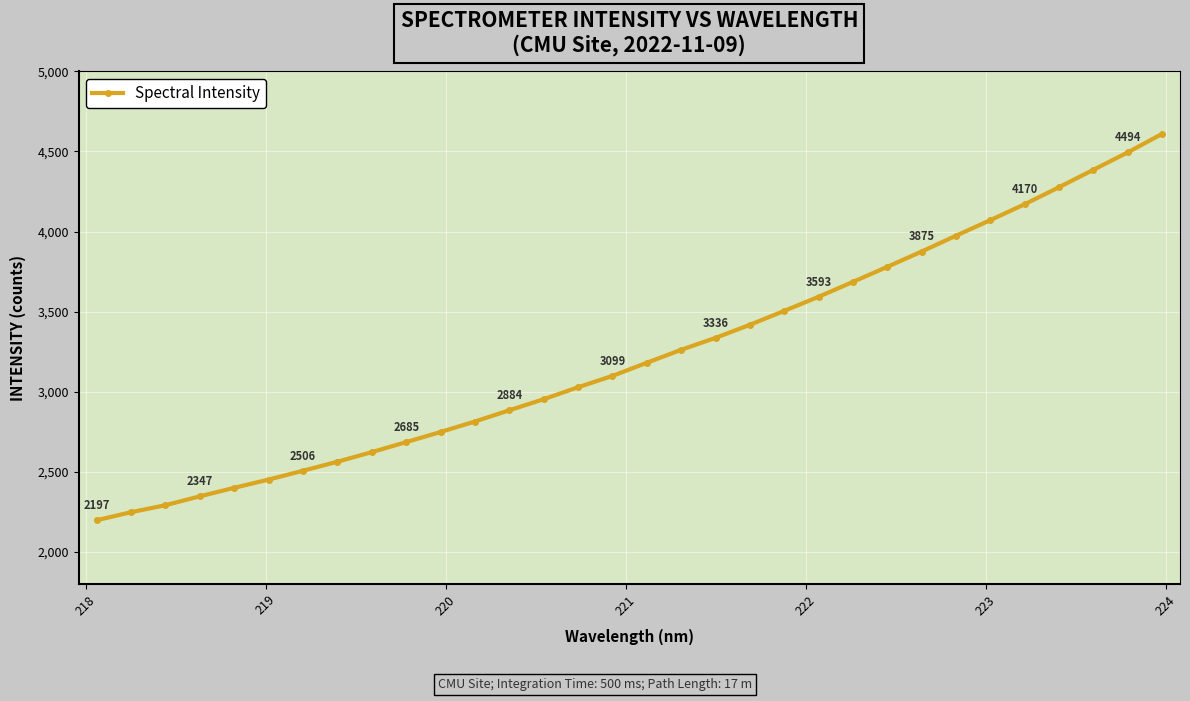

Count the number of categories in the chart.

32